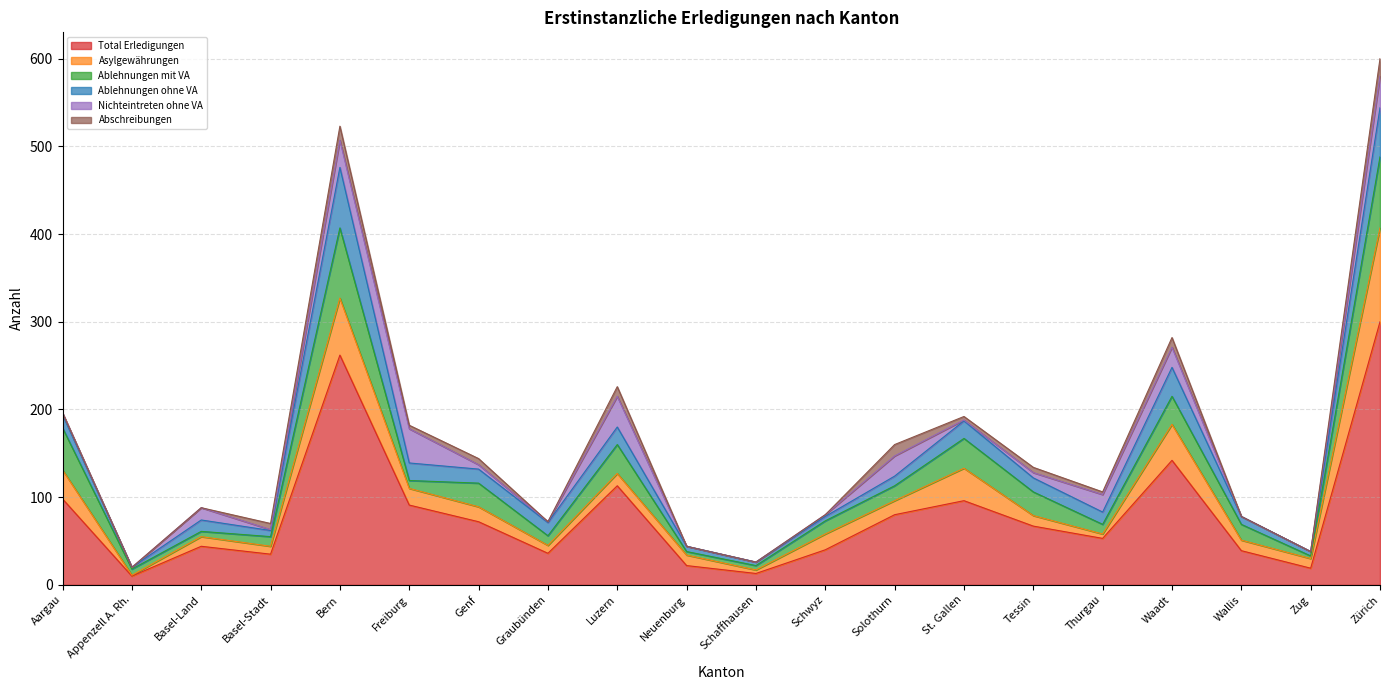

At which label does Total Erledigungen first exceed 67?

Aargau